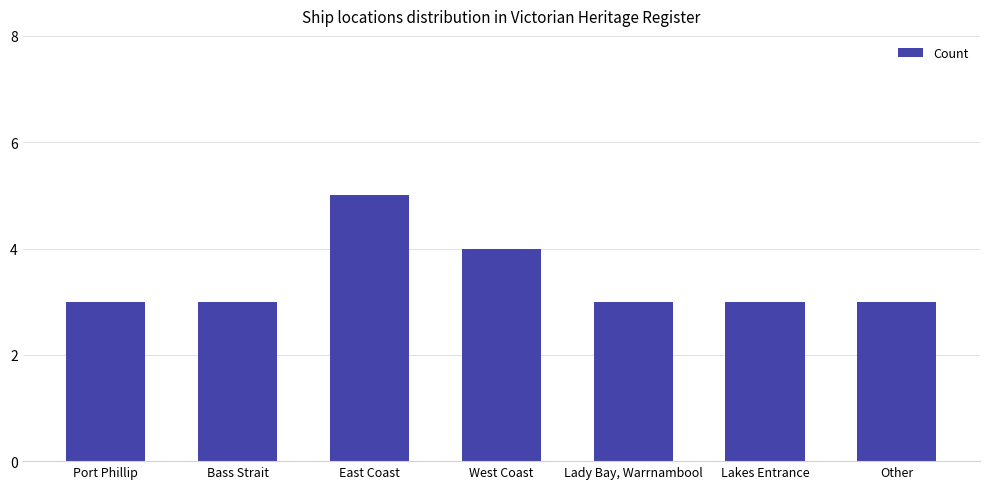

At which category does the chart reach its peak across all series?

East Coast